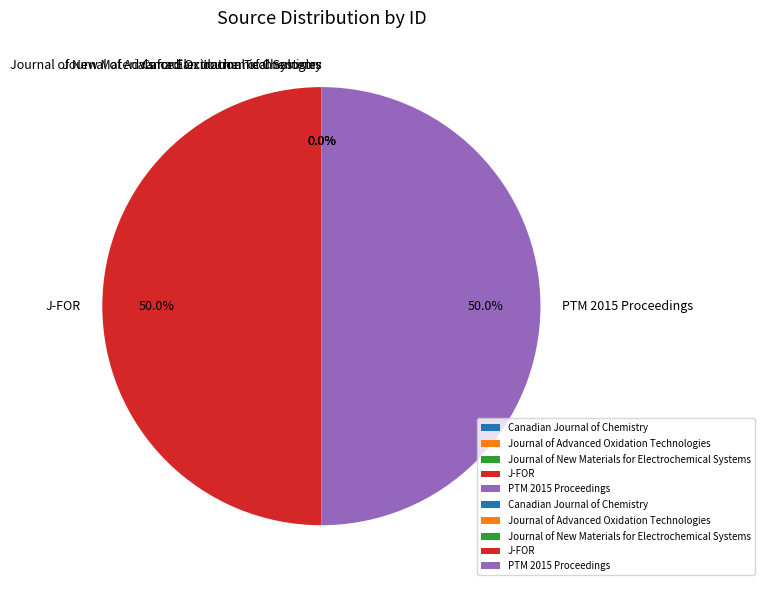

How much of the chart is everything except J-FOR?

50.0%